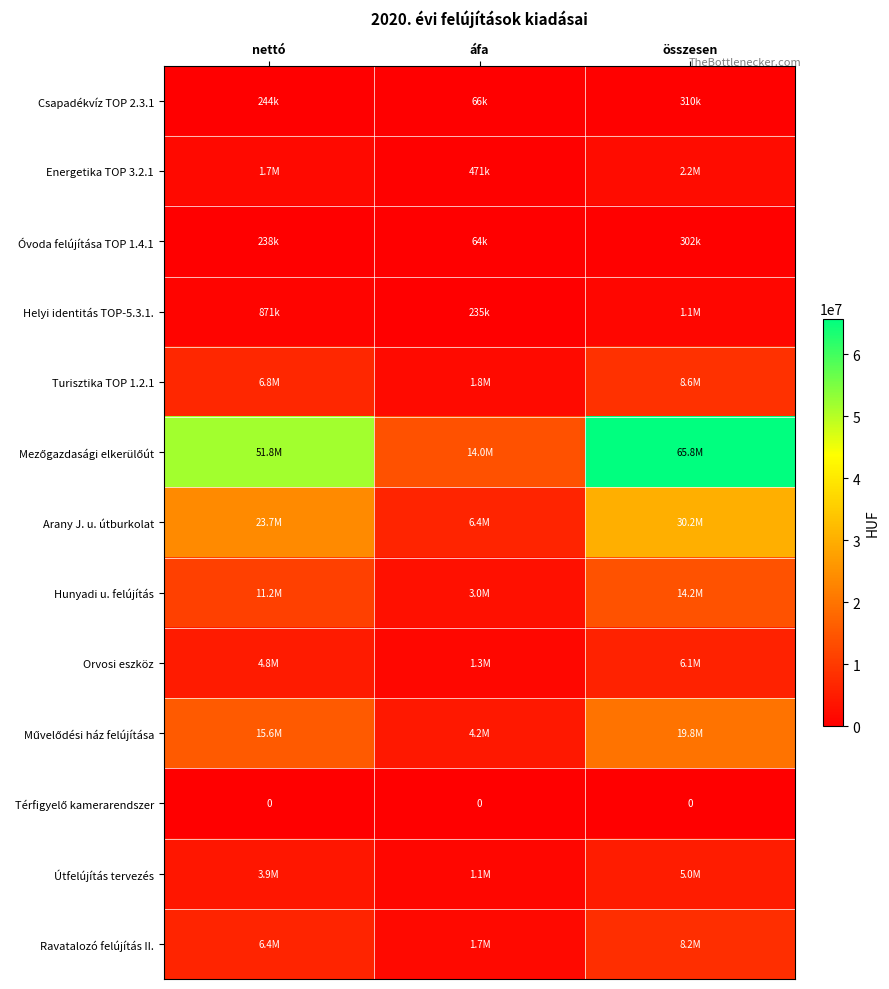

What is the sum of the Művelődési ház felújítása values at nettó and áfa?

19802000.0